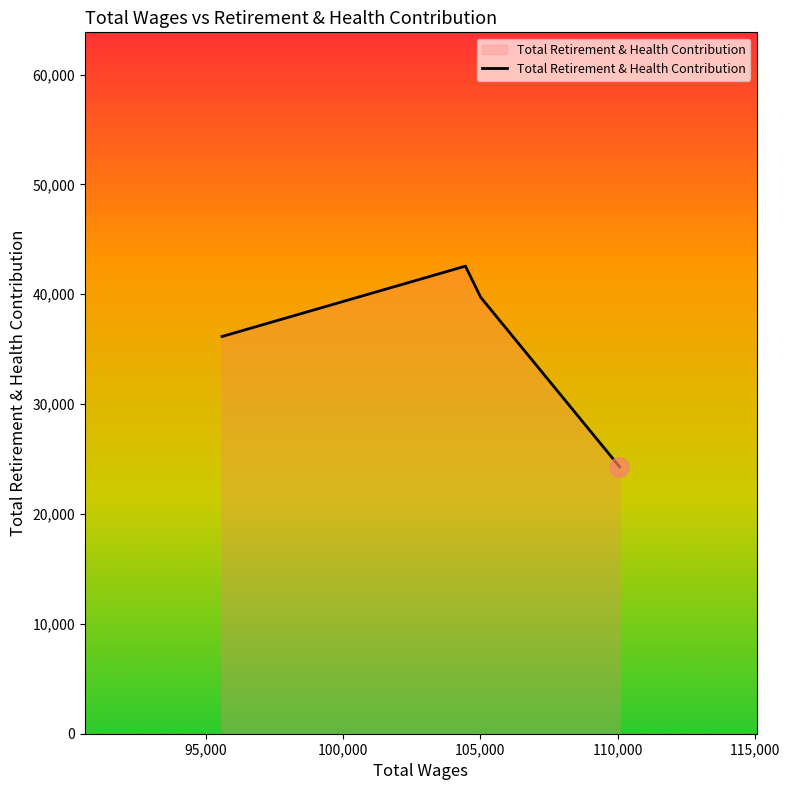

What is the sum of all values?

142745